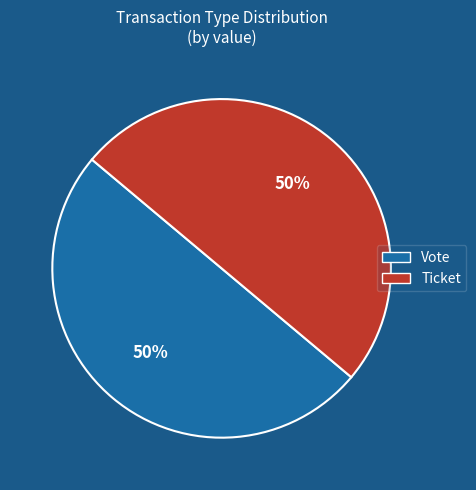

True or false: Ticket accounts for 50% of the total.

True